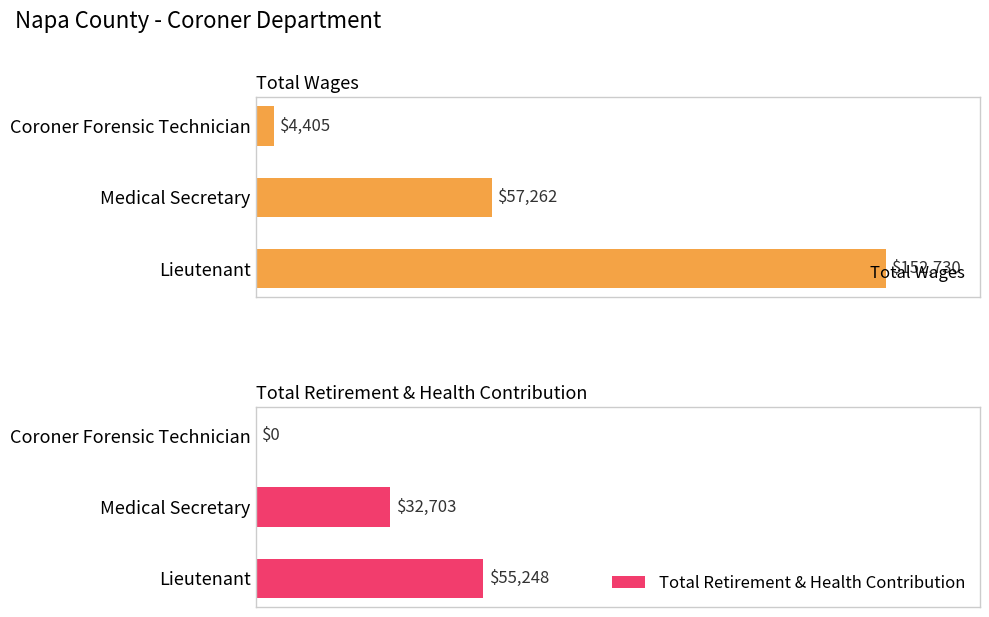

Which series has the largest total across all categories?

Total Wages